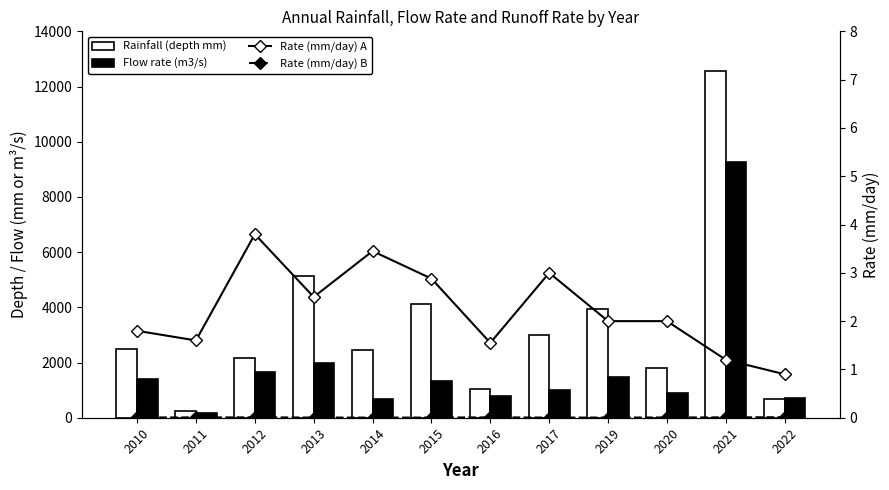

Reading left to right, list all the values displayed in this chart.

Rainfall (depth mm): 2500.0	250.0	2180.0	5140.0	2440.0	4130.0	1050.0	3000.0	3950.0	1800.0	12550.0	670.0
Flow rate (m3/s): 1400.0	160.0	1655.0	1980.0	670.0	1320.0	780.0	1000.0	1490.0	910.0	9265.0	720.0
Rate (mm/day) A: 1.8	1.6	3.8	2.5	3.5	2.9	1.6	3.0	2.0	2.0	1.2	0.9
Rate (mm/day) B: 0.0	0.0	0.0	0.0	0.0	0.0	0.0	0.0	0.0	0.0	0.0	0.0